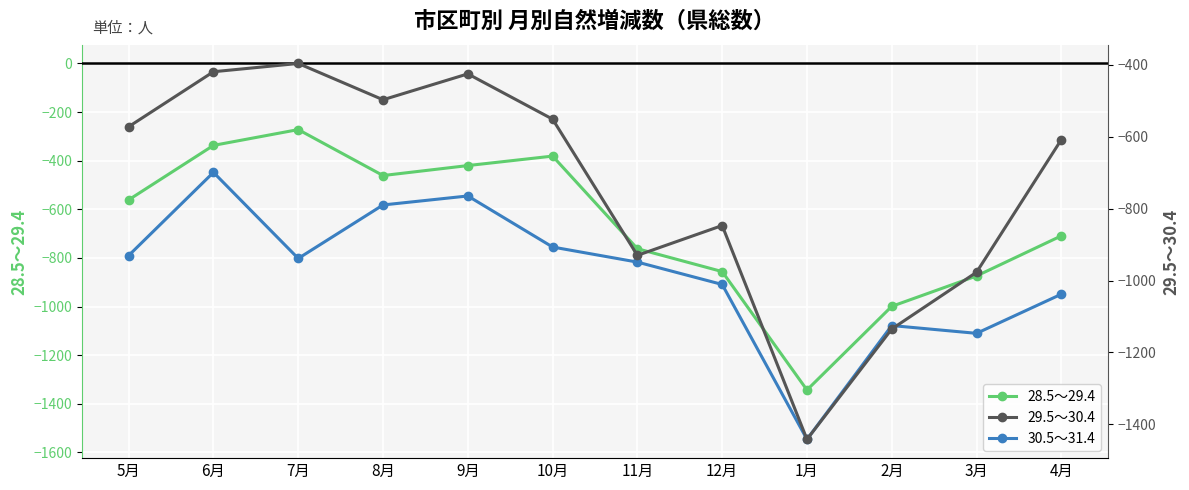

The 30.5～31.4 series shows -804 at 8月. True or false?

False